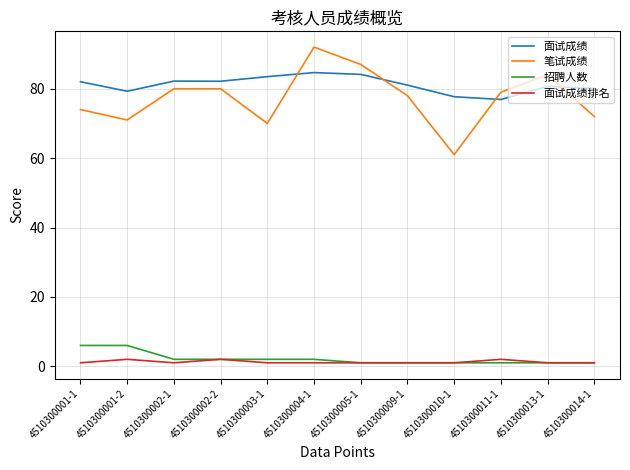

At which label does 笔试成绩 reach its peak?

4510300004-1